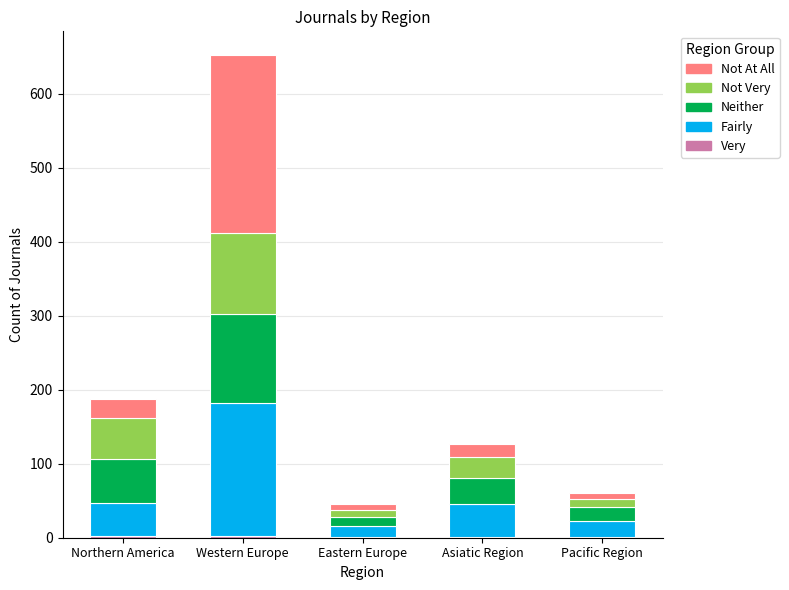

At which category is the sum across all series the highest?

Western Europe